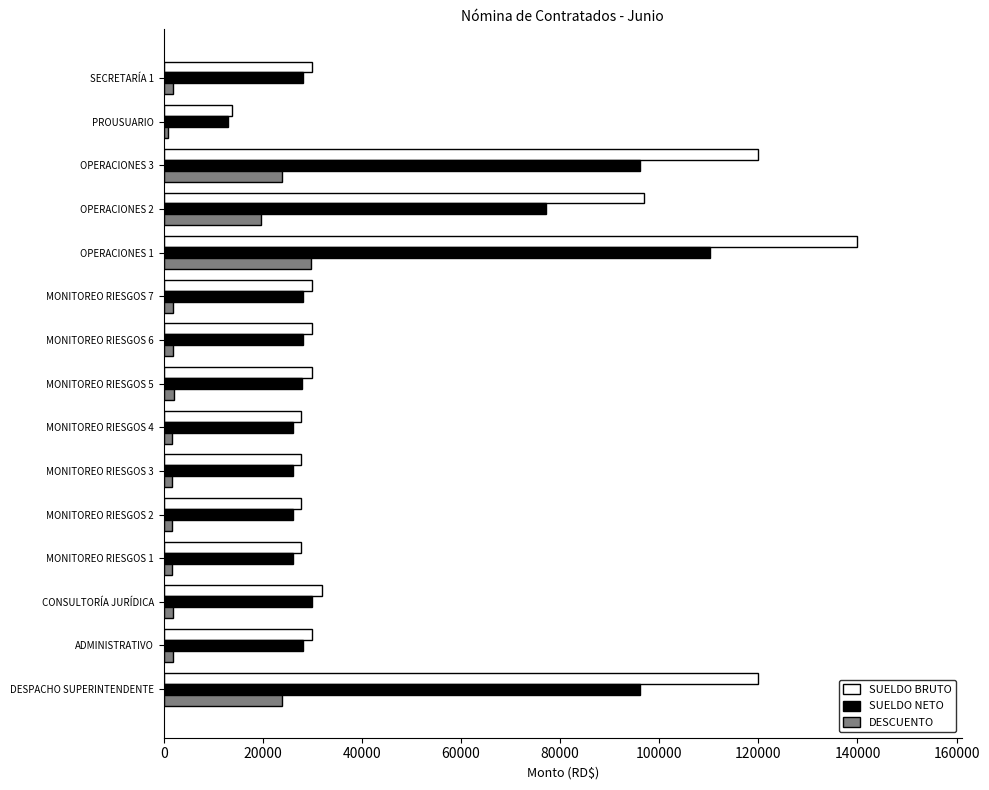

What is the difference between the maximum and minimum values in the SUELDO NETO series?

97181.9